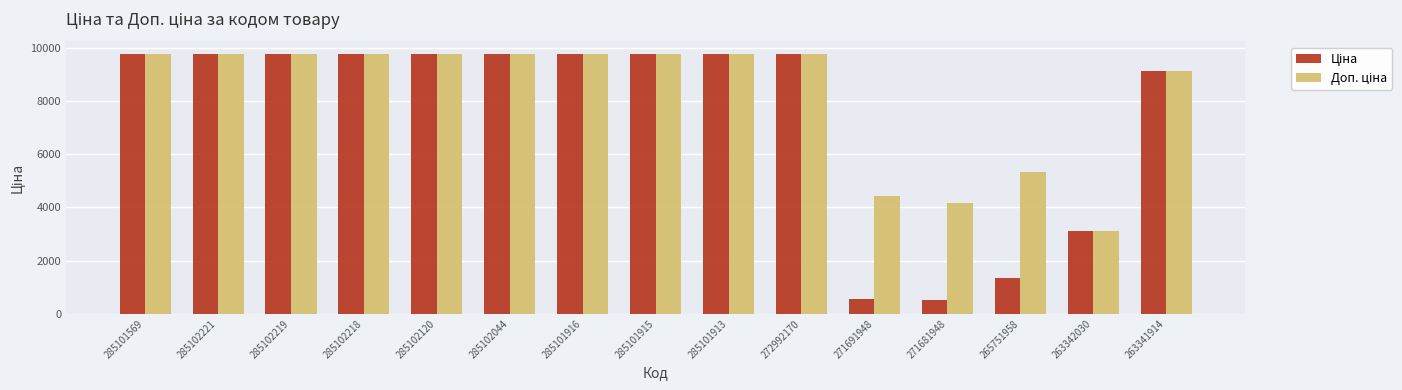

How many series are shown in this chart?

2